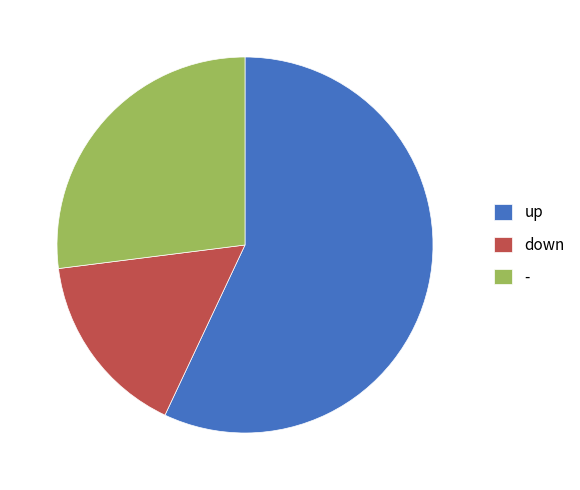

Is it true that up is 48% of the pie?

False